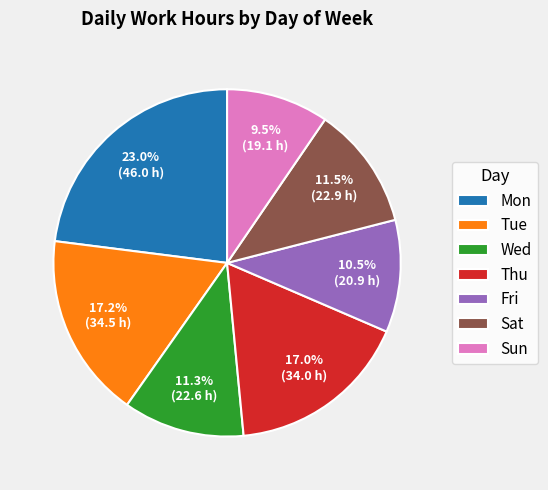

Does Tue account for over 50% of the chart?

No